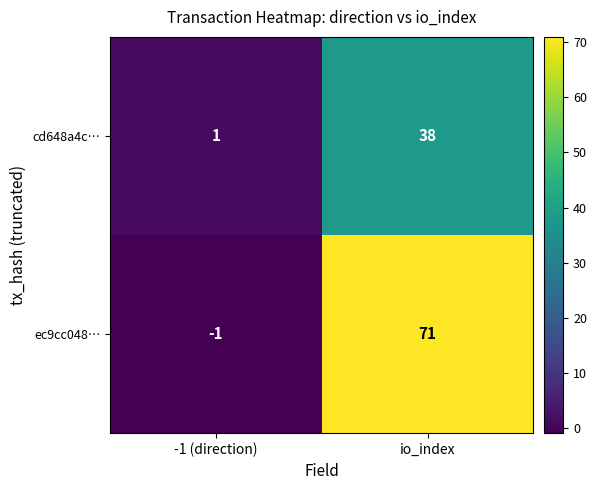

What is the greatest value displayed?

71